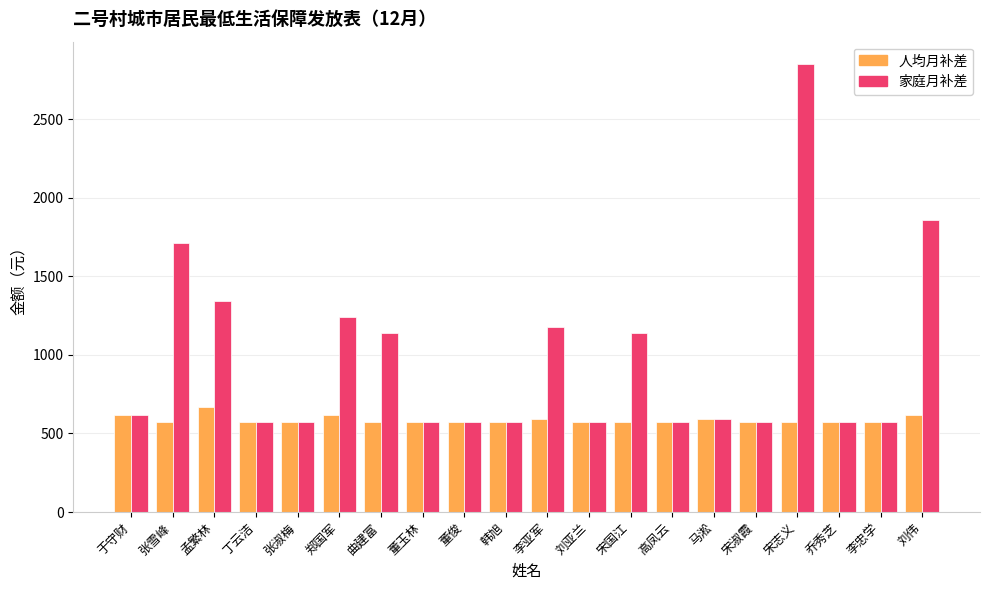

Read the 家庭月补差 value at 宋志义.

2850